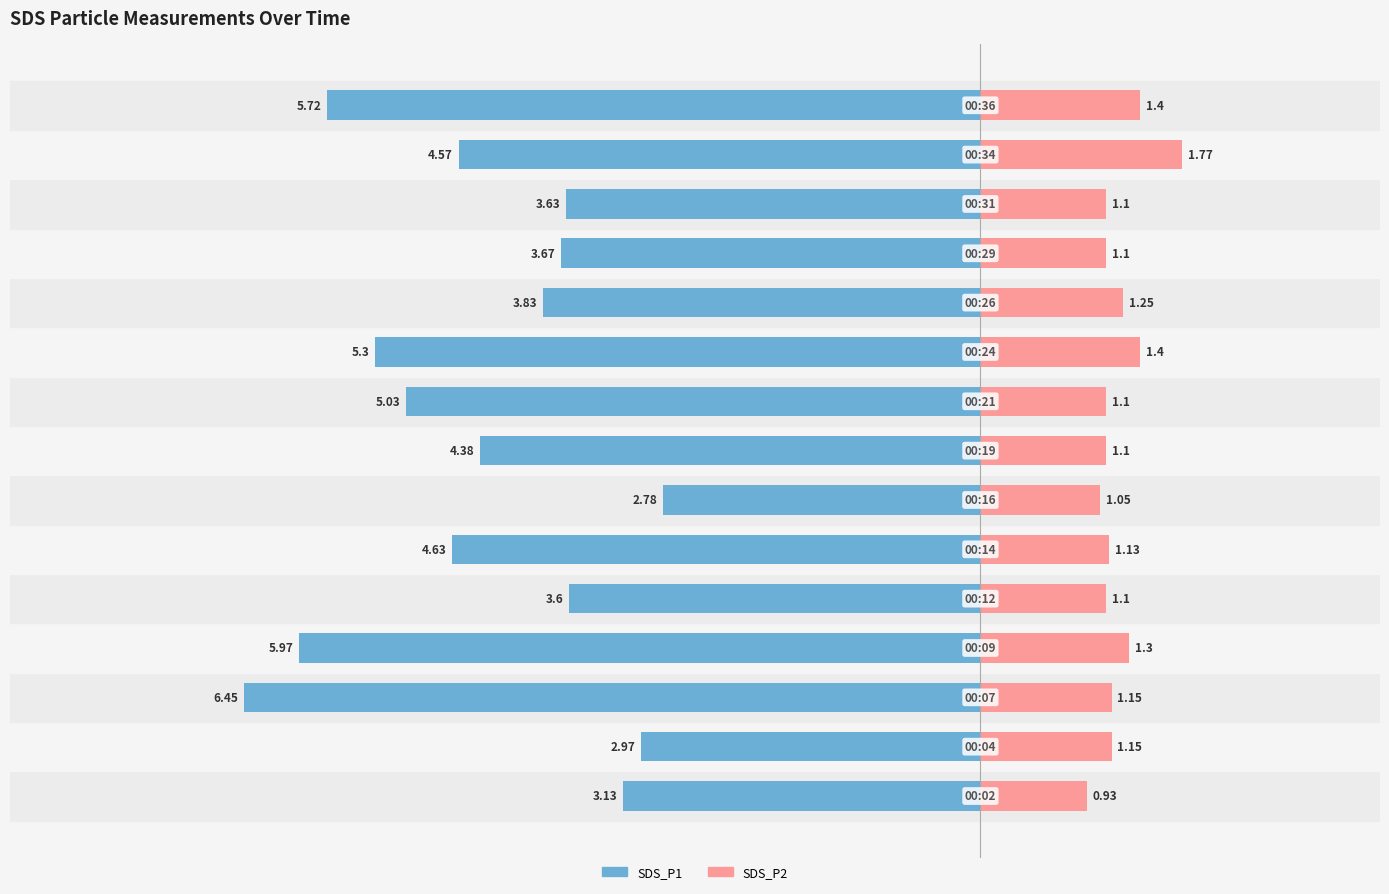

Count the number of categories in the chart.

15